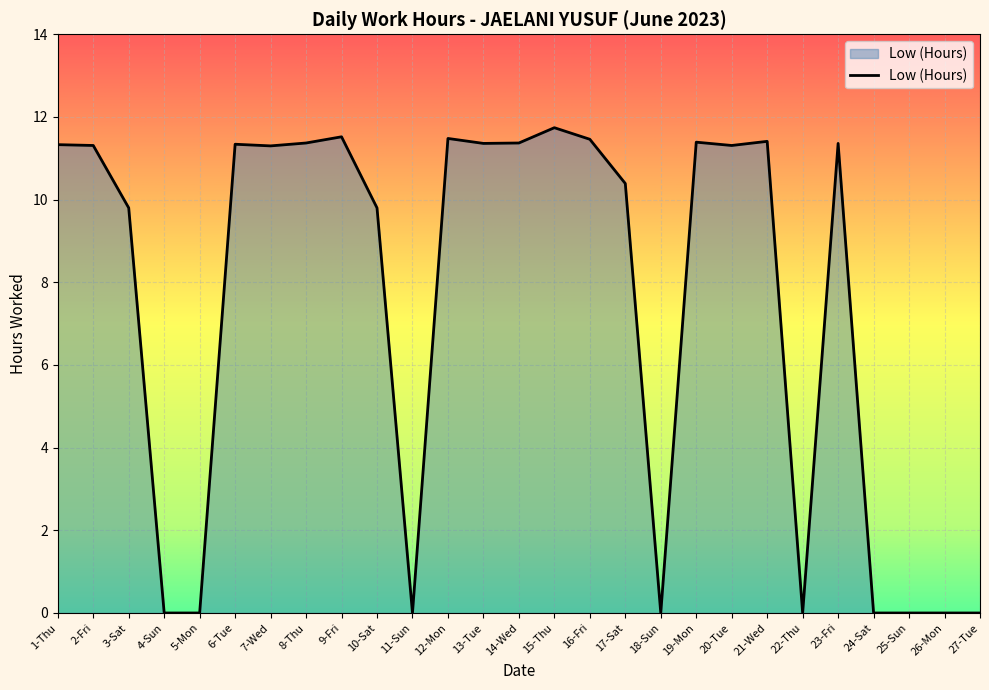

What position from the right is 3-Sat?

25